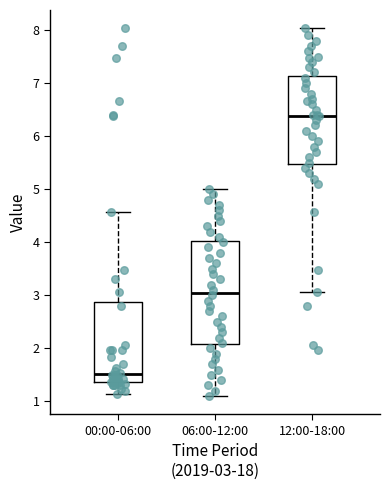

Comparing the boxes themselves (not the whiskers), which one is the tallest?

06:00-12:00